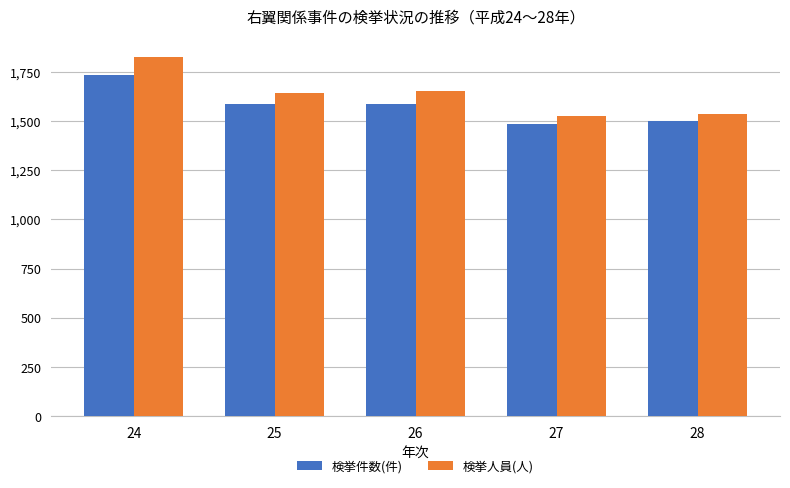

Between 24 and 25, which series saw the biggest shift?

検挙人員(人)